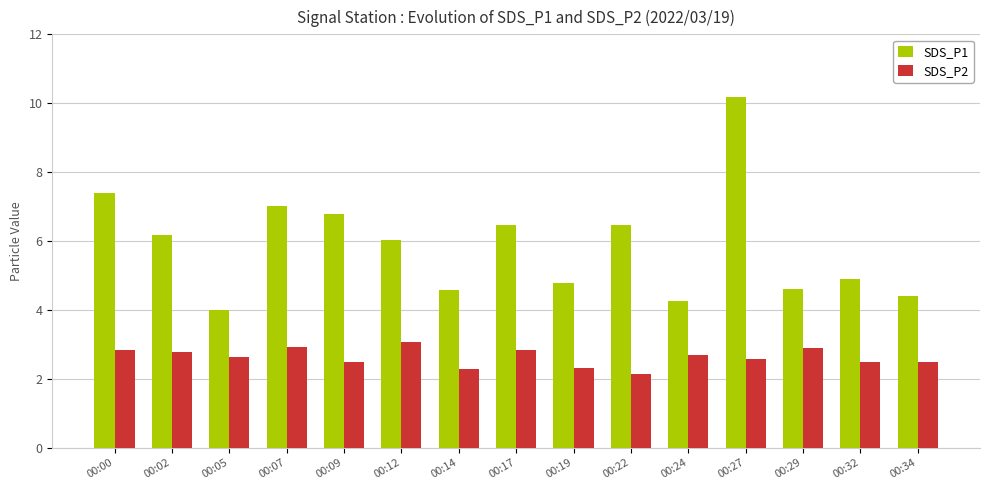

At which category is the sum across all series the highest?

00:27